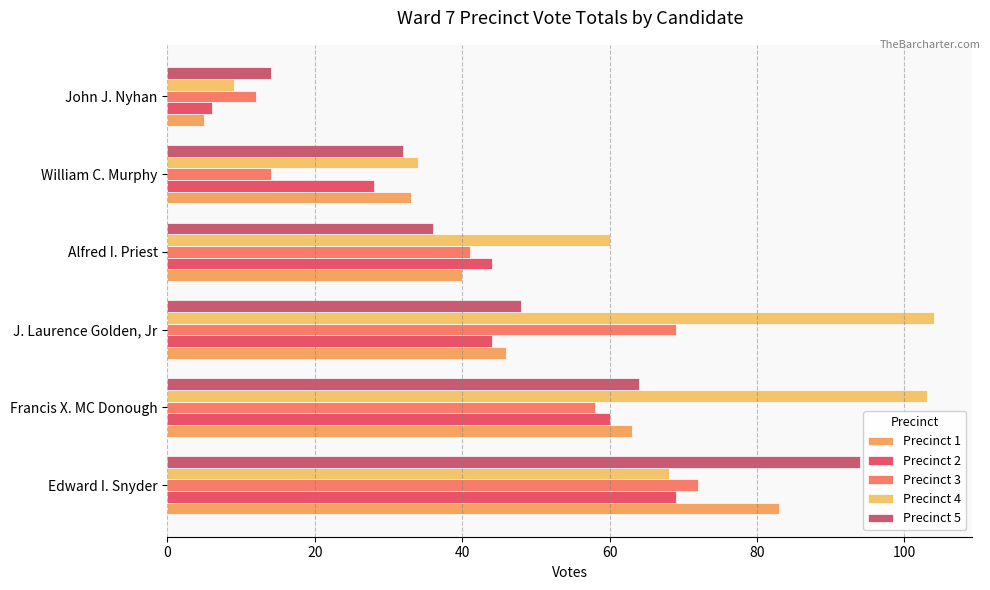

What is the highest value of the Precinct 1 series?

83